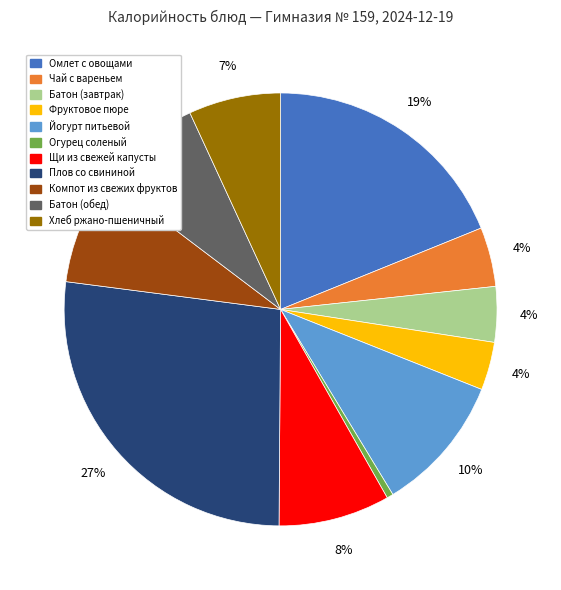

Count the number of slices in the pie.

11